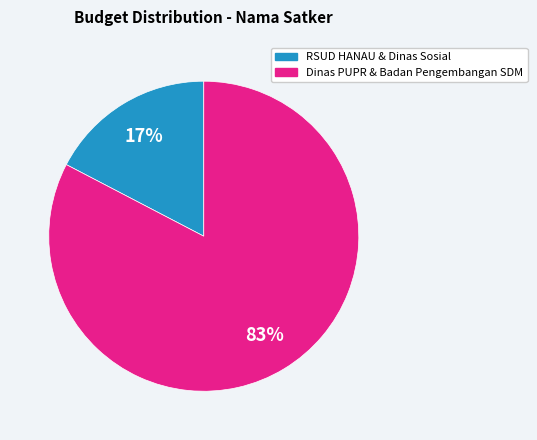

Is there a majority slice in this chart?

Yes